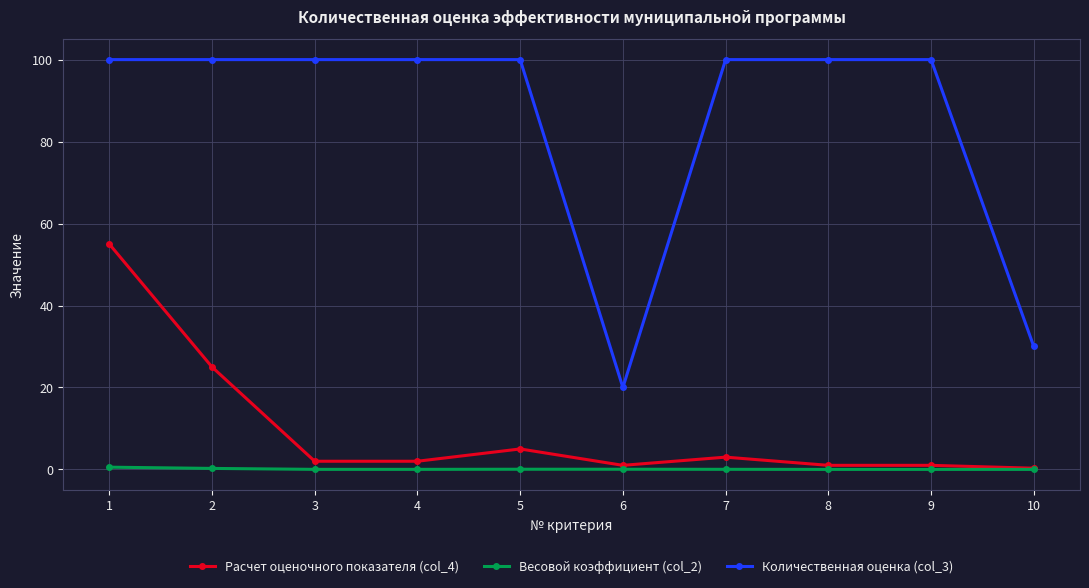

Is it true that Количественная оценка (col_3) equals 100.0 at 2?

True